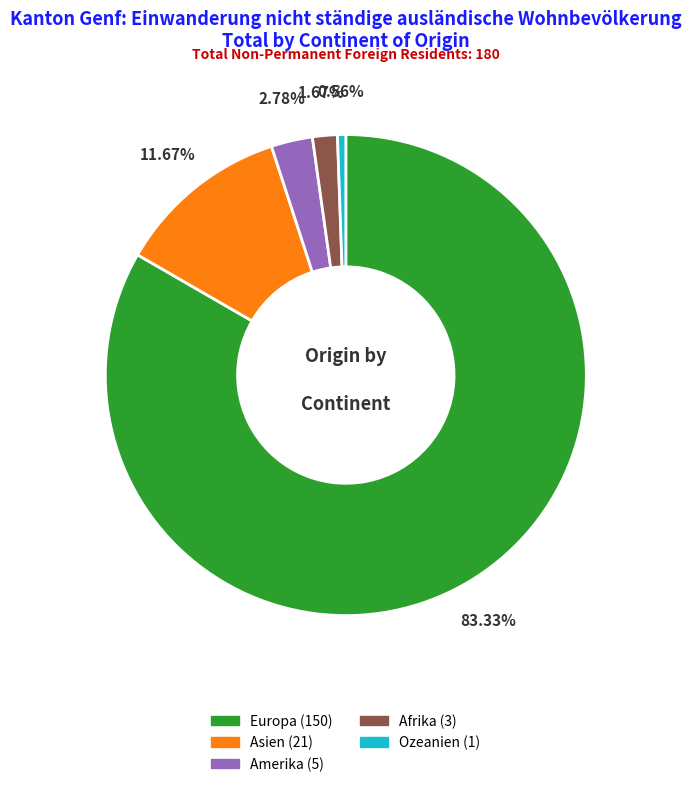

How many slices are in this pie chart?

5